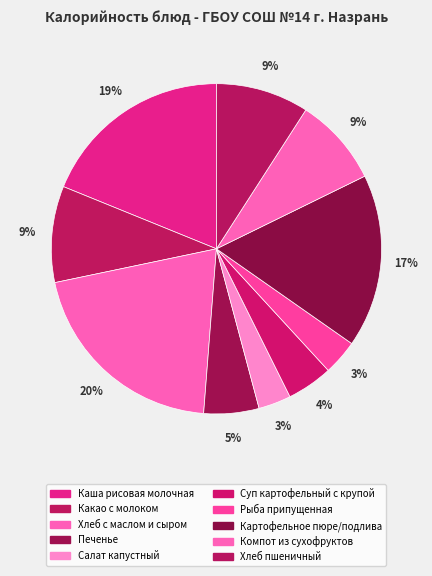

What is the largest slice in the pie chart?

Хлеб с маслом и сыром